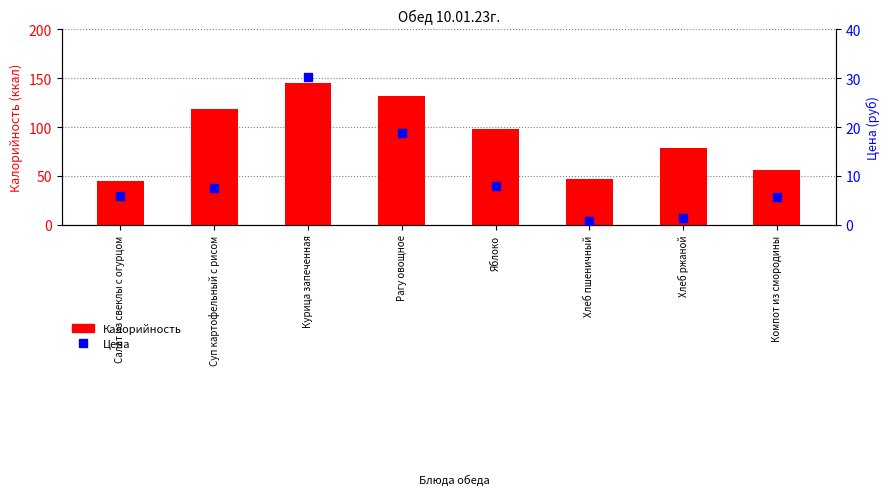

Is the value of Цена (руб) at Яблоко greater than the value of Калорийность at Яблоко?

No